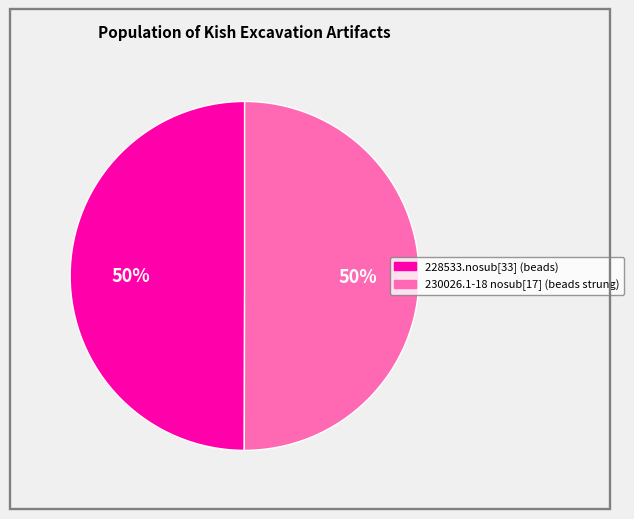

What is the ratio of the value at 230026.1-18 nosub[17] (beads strung) to the value at 228533.nosub[33] (beads)?

1.0